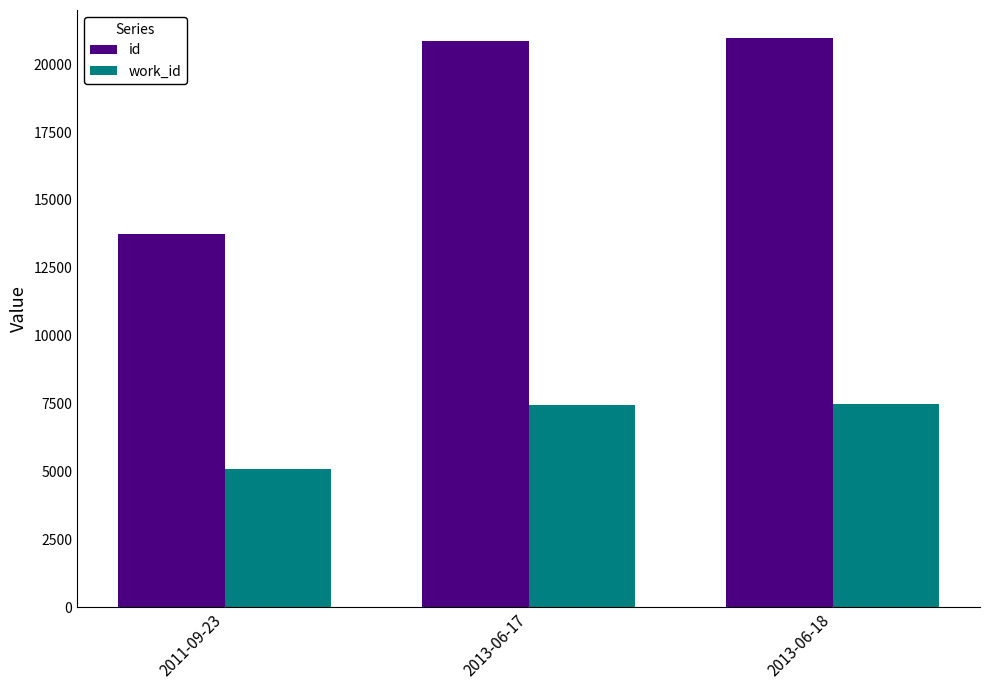

The id series shows 20945 at 2013-06-18. True or false?

True